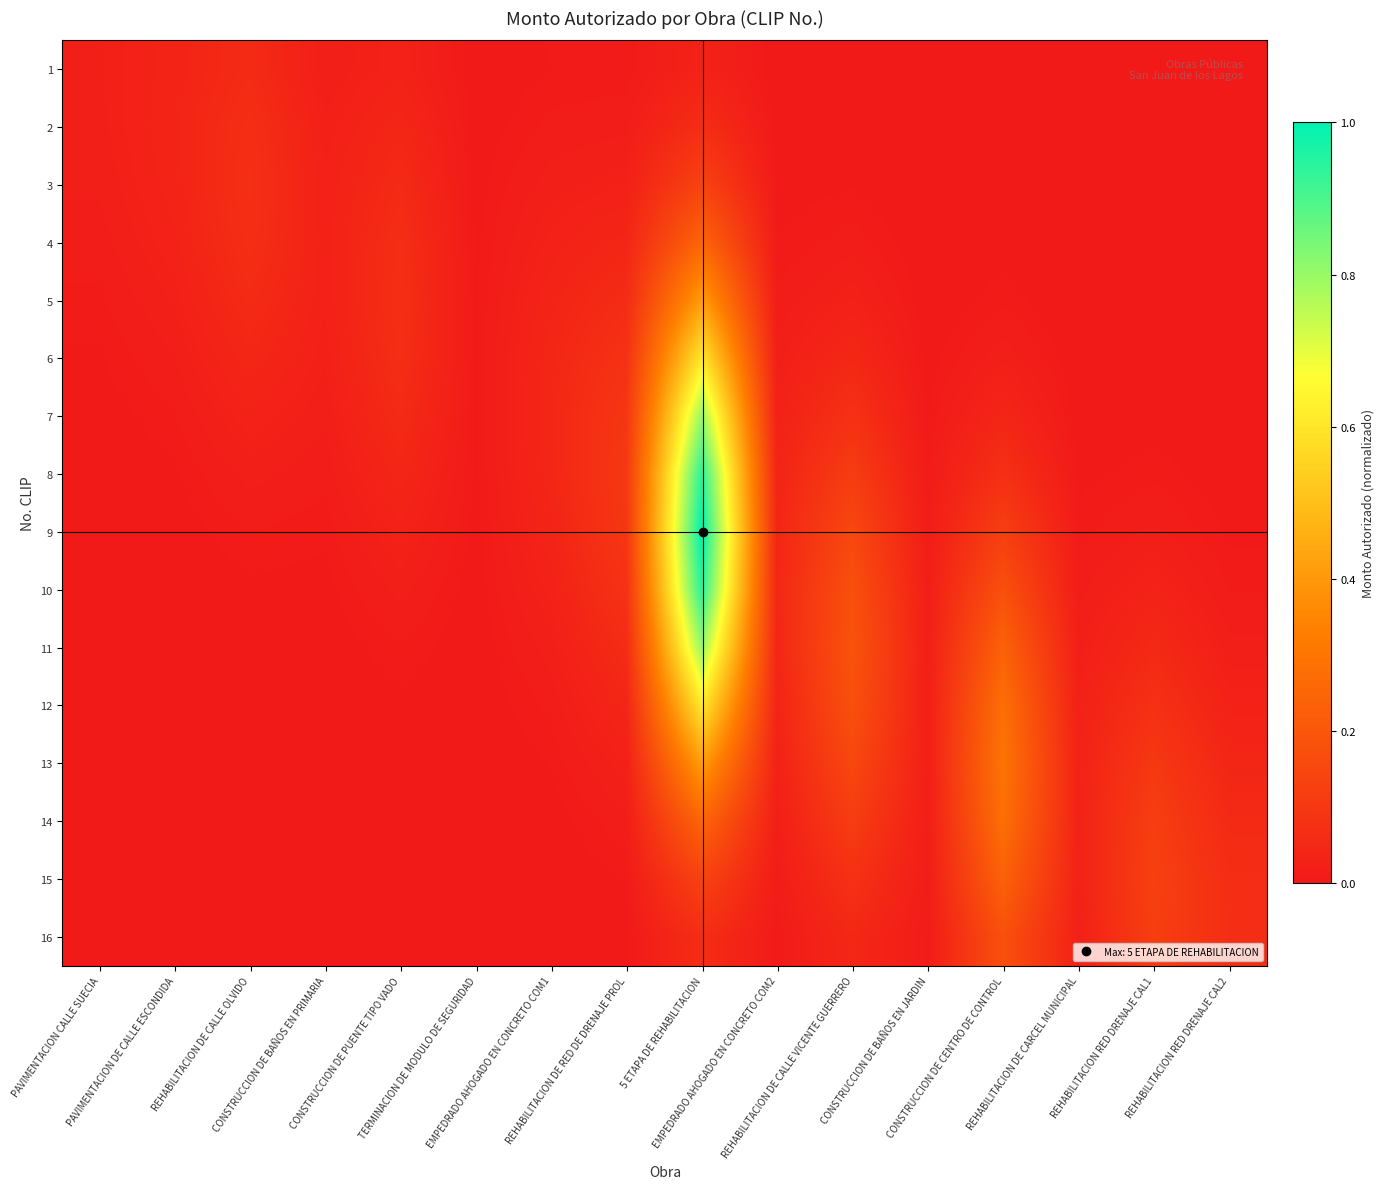

Which has a higher value, REHABILITACION DE CALLE OLVIDO or CONSTRUCCION DE CENTRO DE CONTROL?

REHABILITACION DE CALLE OLVIDO